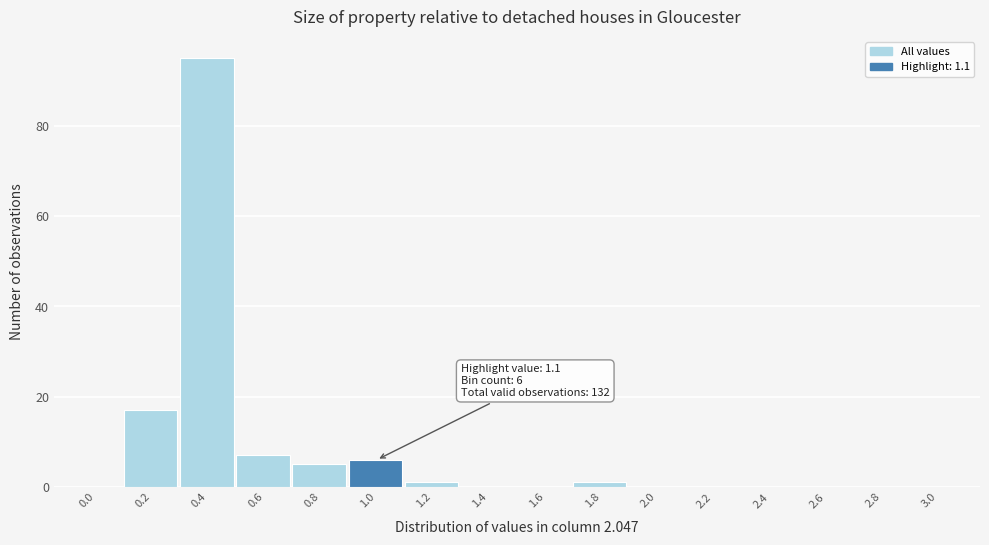

Reading right to left, transcribe all the data shown in this chart.

3.0=0	2.8=0	2.6=0	2.4=0	2.2=0	2.0=0	1.8=1	1.6=0	1.4=0	1.2=1	1.0=6	0.8=5	0.6=7	0.4=95	0.2=17	0.0=0